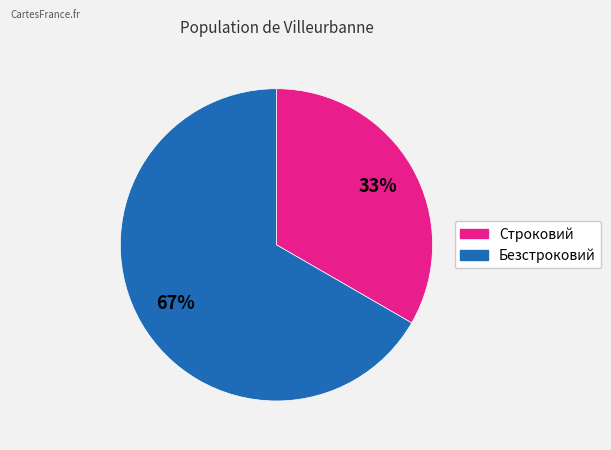

To the nearest percent, what is the combined percentage of Строковий and Безстроковий?

100%